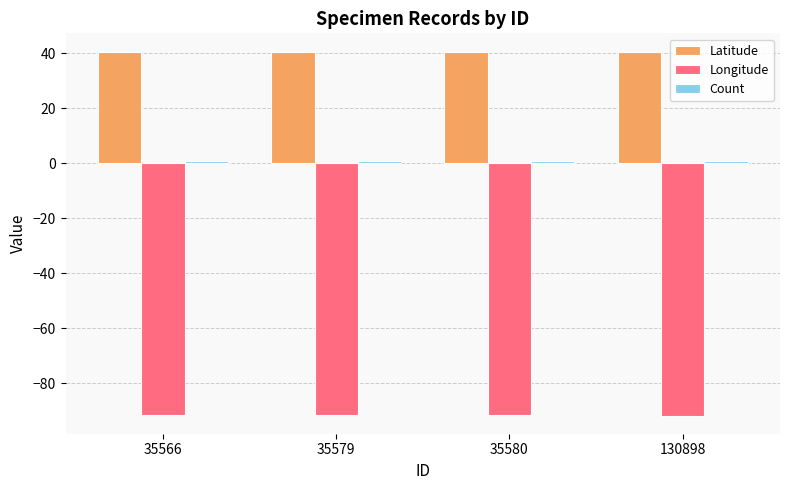

What is the lowest value of the Longitude series?

-91.7